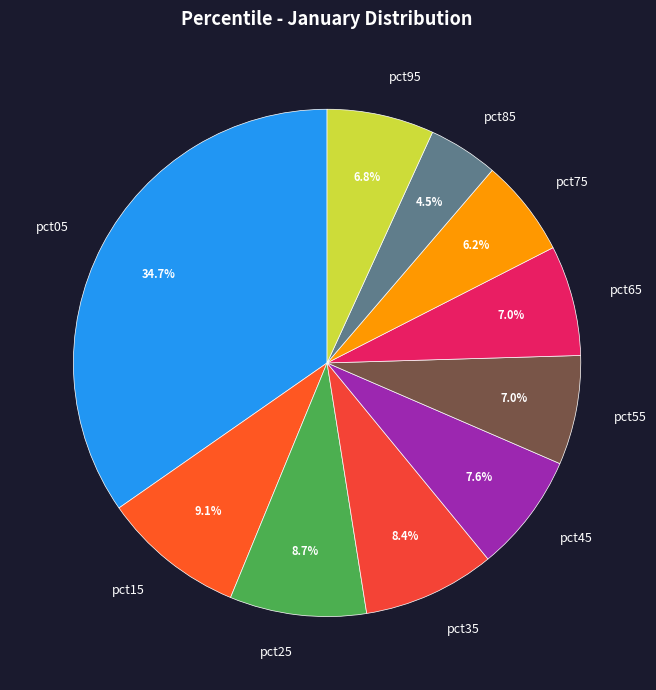

True or false: pct75 accounts for 6% of the total.

True